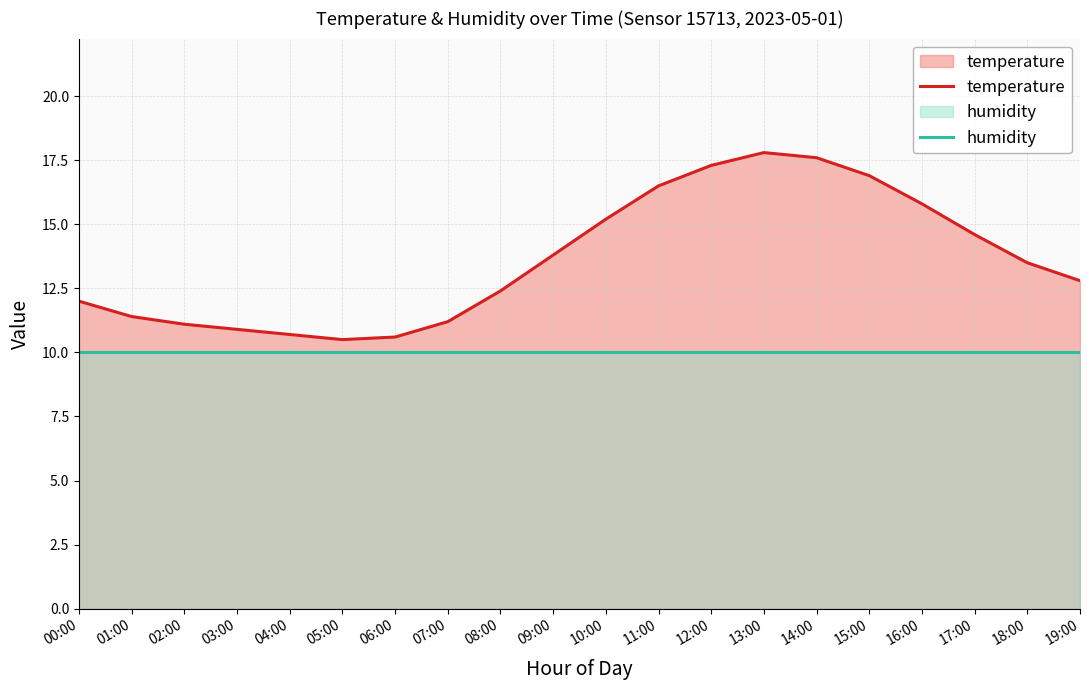

Where is the first local maximum for temperature?

13:00